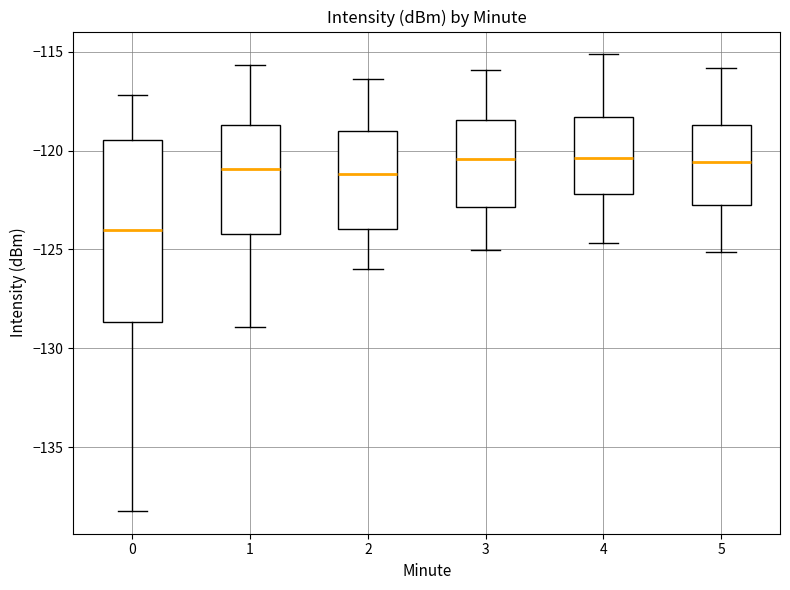

Which box has the lowest median line?

0